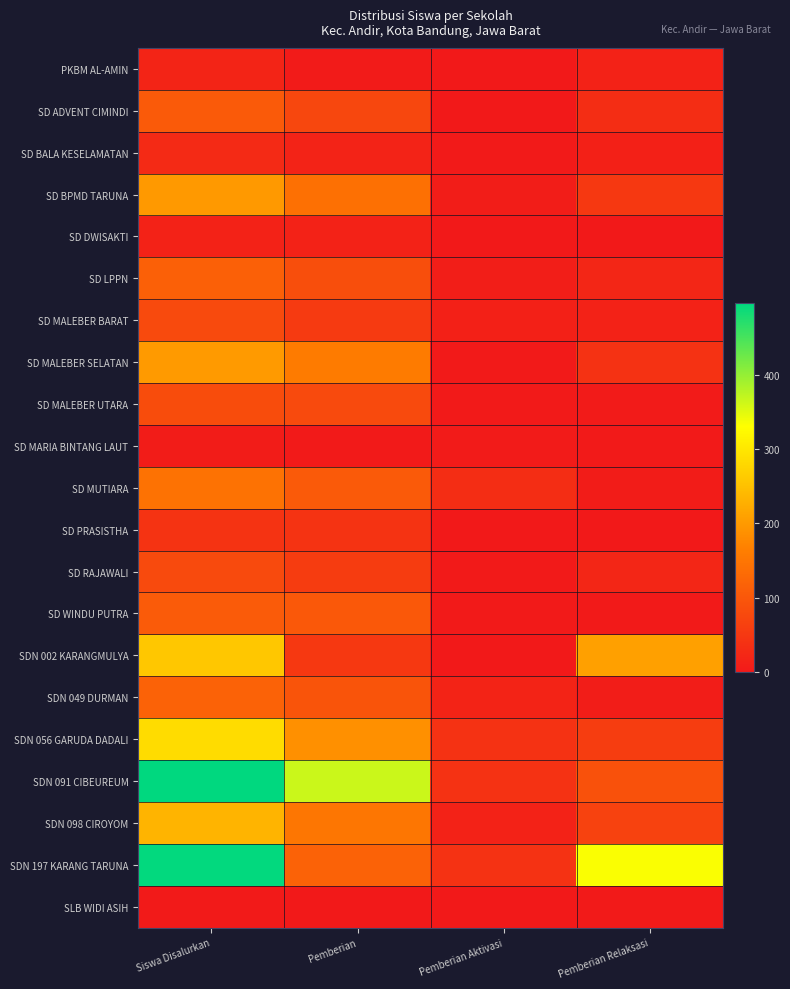

At how many categories does at least one series exceed 177?

3